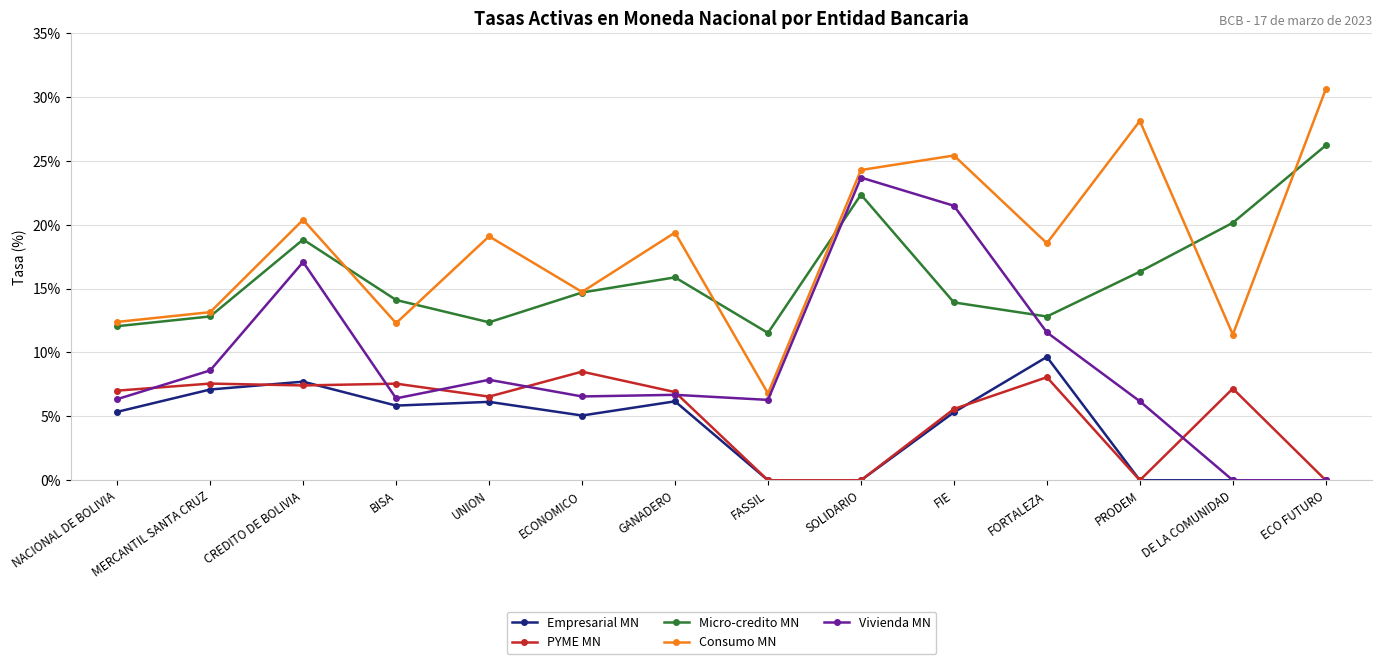

What is the difference between the highest and lowest values at CREDITO DE BOLIVIA?

13.0